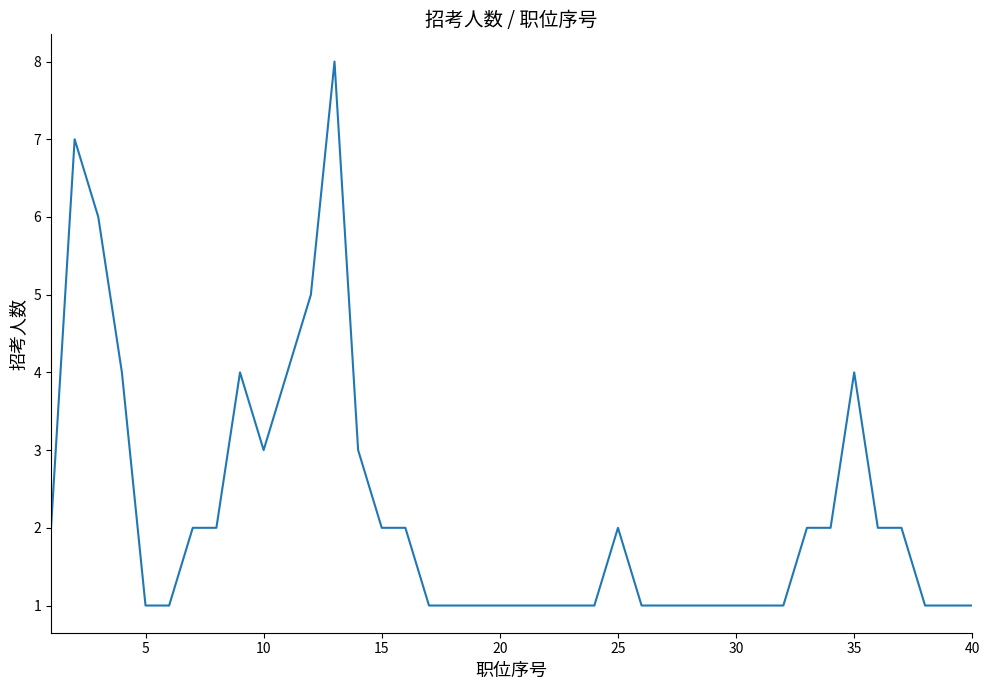

What is the difference between the maximum and minimum values?

7